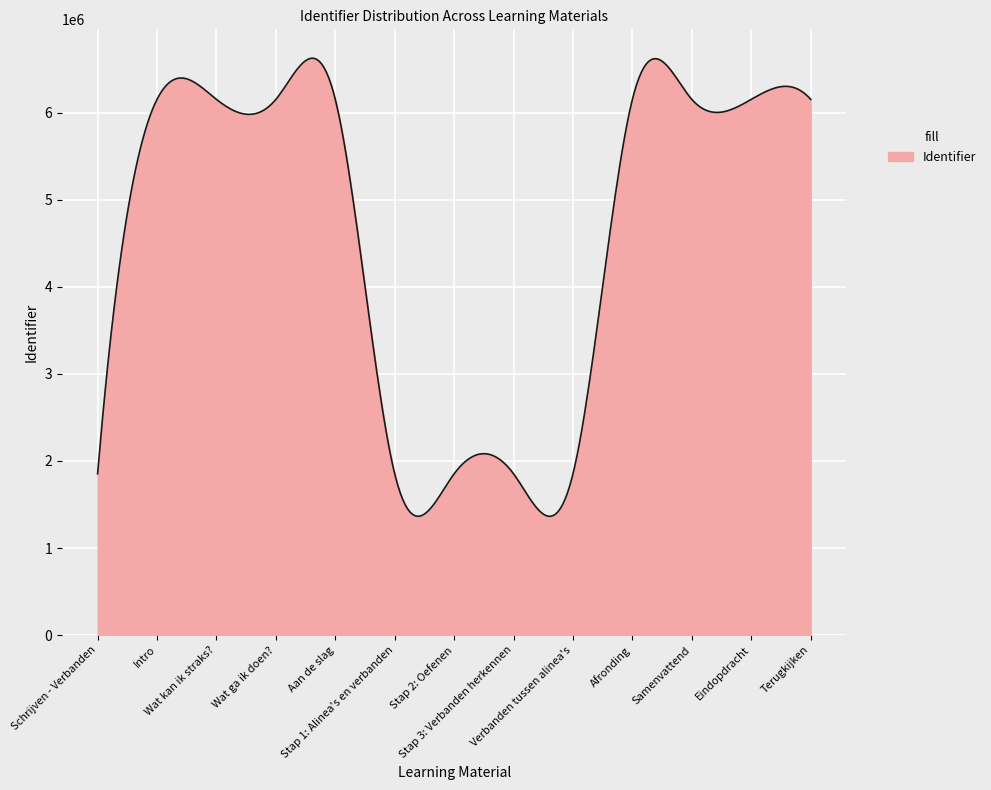

What is the greatest value displayed?

6624463.3